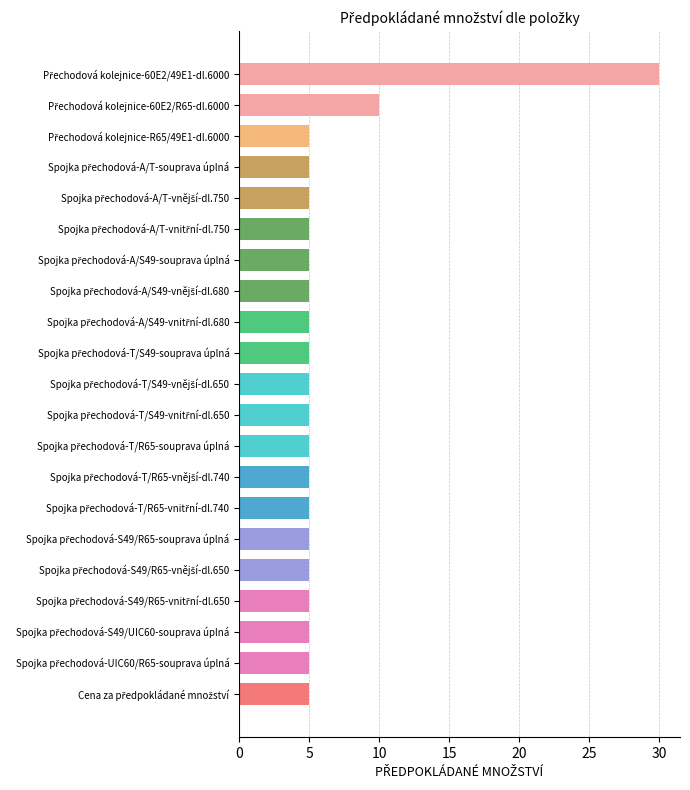

What is the smallest value displayed?

5